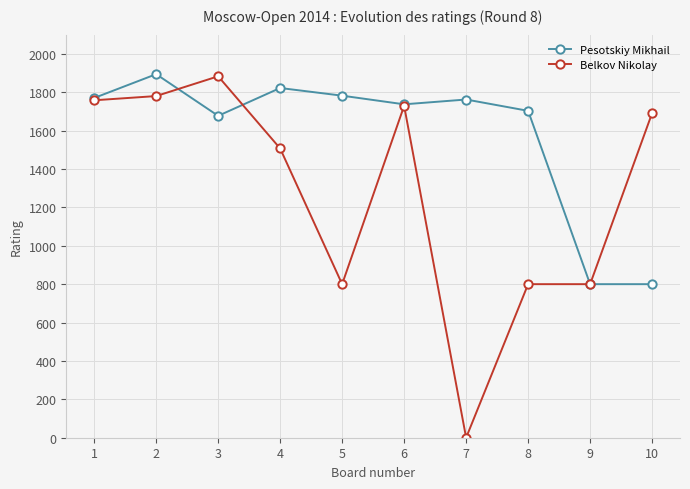

What is the value of the Belkov Nikolay point at the 9th from the left?

800